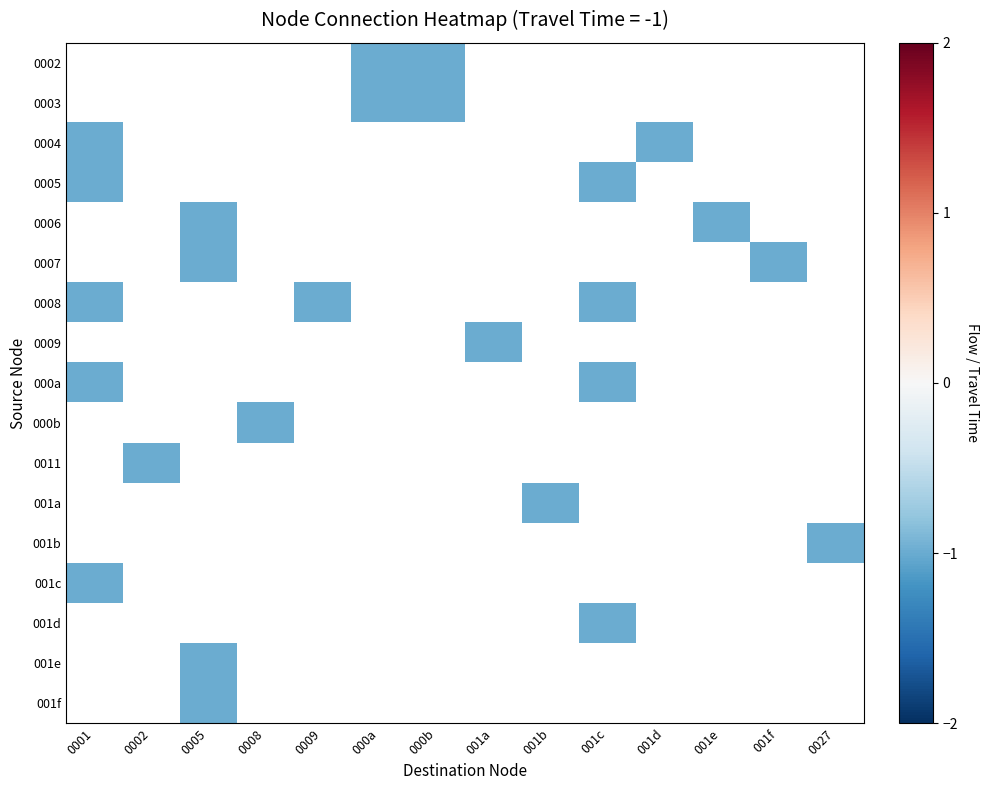

List the series in order of their overall mean, highest first.

0002, 0003, 0004, 0005, 0006, 0007, 0008, 0009, 000a, 000b, 0011, 001a, 001b, 001c, 001d, 001e, 001f